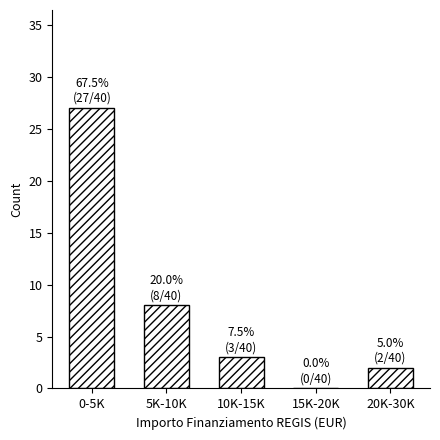

Reading right to left, transcribe all the data shown in this chart.

20K-30K=2	15K-20K=0	10K-15K=3	5K-10K=8	0-5K=27